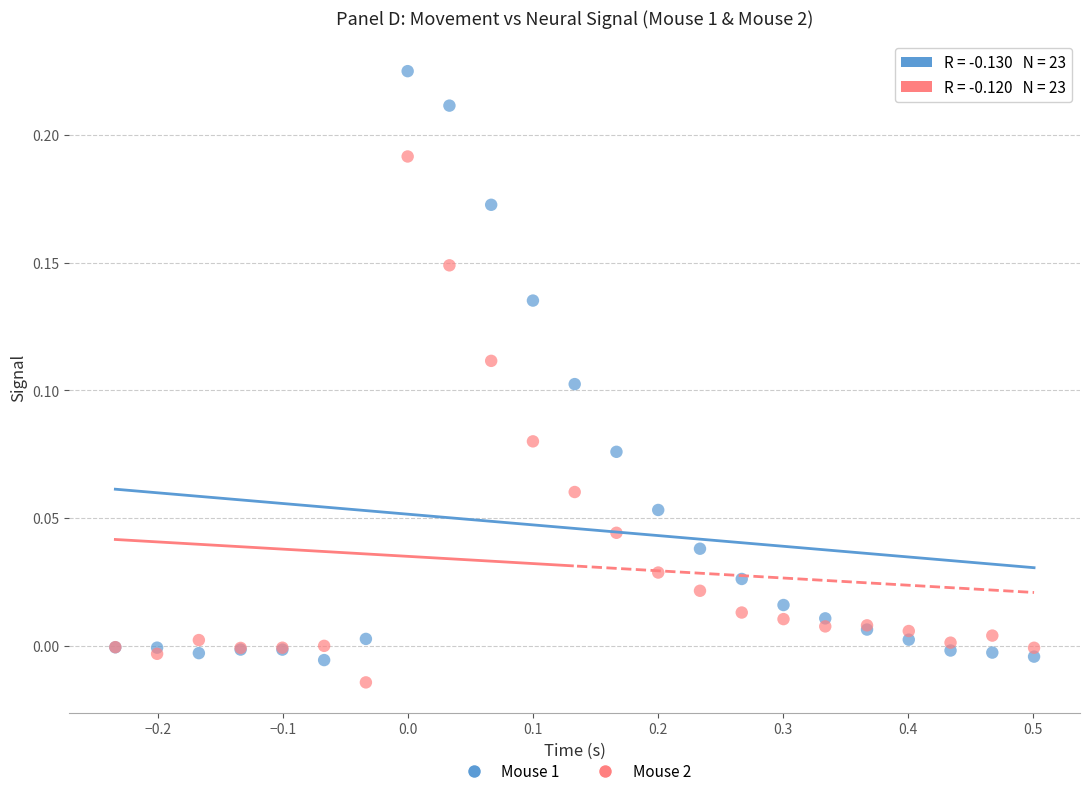

Which series reaches the maximum Y coordinate?

Mouse 1